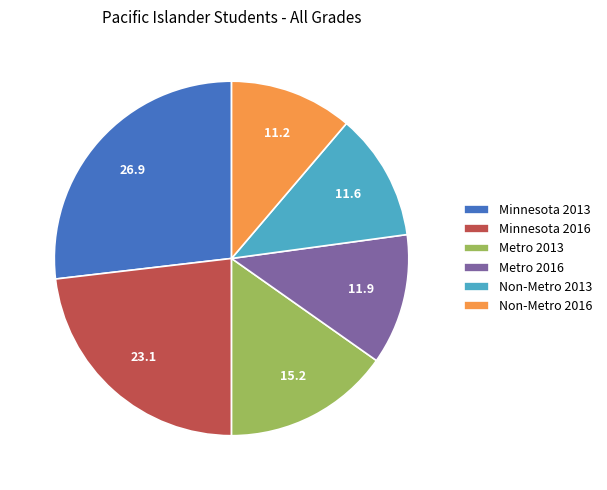

Do Metro 2013 and Non-Metro 2013 together represent more than half of the pie?

No